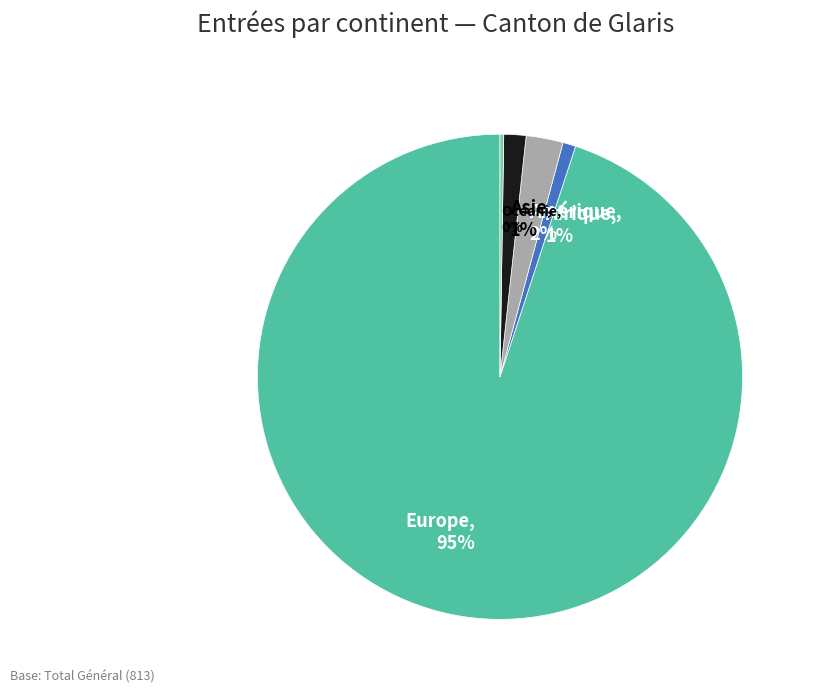

Which category has the biggest portion of the pie?

Europe